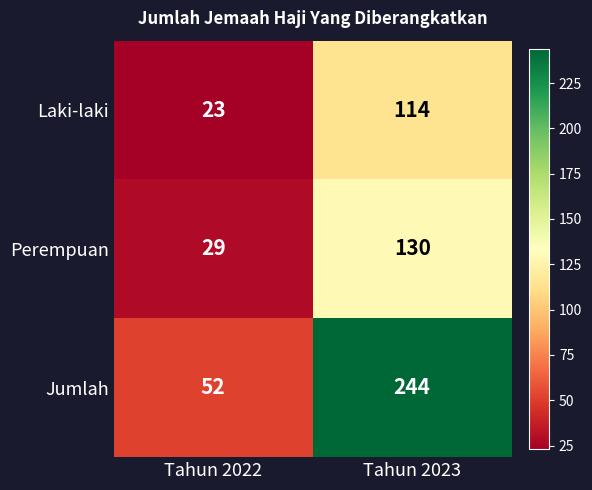

What is the total value across all series at Tahun 2023?

488